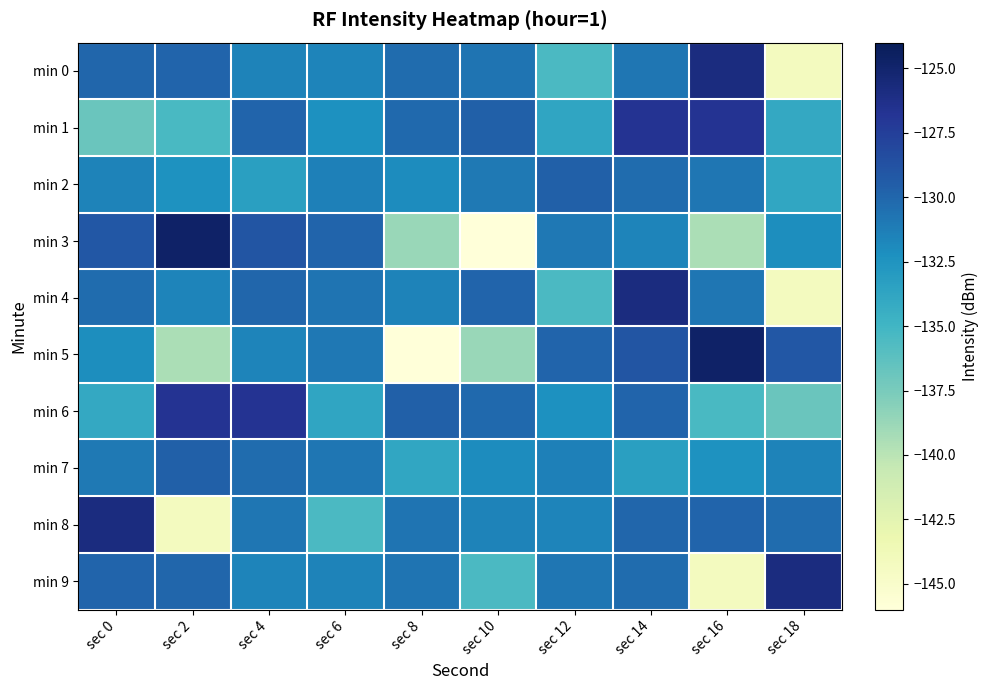

Reading left to right, extract all data points from this chart.

min 0: sec 0=-129.9	sec 2=-129.9	sec 4=-131.5	sec 6=-131.6	sec 8=-130.3	sec 10=-130.8	sec 12=-135.5	sec 14=-130.8	sec 16=-125.8	sec 18=-144.2
min 1: sec 0=-136.8	sec 2=-135.4	sec 4=-129.9	sec 6=-132.3	sec 8=-130.2	sec 10=-129.7	sec 12=-133.7	sec 14=-126.7	sec 16=-126.7	sec 18=-134.0
min 2: sec 0=-131.5	sec 2=-132.3	sec 4=-133.4	sec 6=-131.3	sec 8=-132.0	sec 10=-131.0	sec 12=-129.7	sec 14=-130.3	sec 16=-130.9	sec 18=-133.8
min 3: sec 0=-129.1	sec 2=-124.8	sec 4=-129.0	sec 6=-129.9	sec 8=-138.7	sec 10=-146.0	sec 12=-130.9	sec 14=-131.6	sec 16=-139.4	sec 18=-132.1
min 4: sec 0=-130.3	sec 2=-131.6	sec 4=-129.9	sec 6=-130.8	sec 8=-131.5	sec 10=-129.9	sec 12=-135.5	sec 14=-125.8	sec 16=-130.8	sec 18=-144.2
min 5: sec 0=-132.1	sec 2=-139.4	sec 4=-131.6	sec 6=-130.9	sec 8=-146.0	sec 10=-138.7	sec 12=-129.9	sec 14=-129.0	sec 16=-124.8	sec 18=-129.1
min 6: sec 0=-134.0	sec 2=-126.7	sec 4=-126.7	sec 6=-133.7	sec 8=-129.7	sec 10=-130.2	sec 12=-132.3	sec 14=-129.9	sec 16=-135.4	sec 18=-136.8
min 7: sec 0=-131.0	sec 2=-129.7	sec 4=-130.3	sec 6=-130.9	sec 8=-133.8	sec 10=-132.0	sec 12=-131.3	sec 14=-133.4	sec 16=-132.3	sec 18=-131.5
min 8: sec 0=-125.8	sec 2=-144.2	sec 4=-130.8	sec 6=-135.5	sec 8=-130.8	sec 10=-131.5	sec 12=-131.6	sec 14=-129.9	sec 16=-129.9	sec 18=-130.3
min 9: sec 0=-129.9	sec 2=-129.9	sec 4=-131.6	sec 6=-131.5	sec 8=-130.8	sec 10=-135.5	sec 12=-130.8	sec 14=-130.3	sec 16=-144.2	sec 18=-125.8